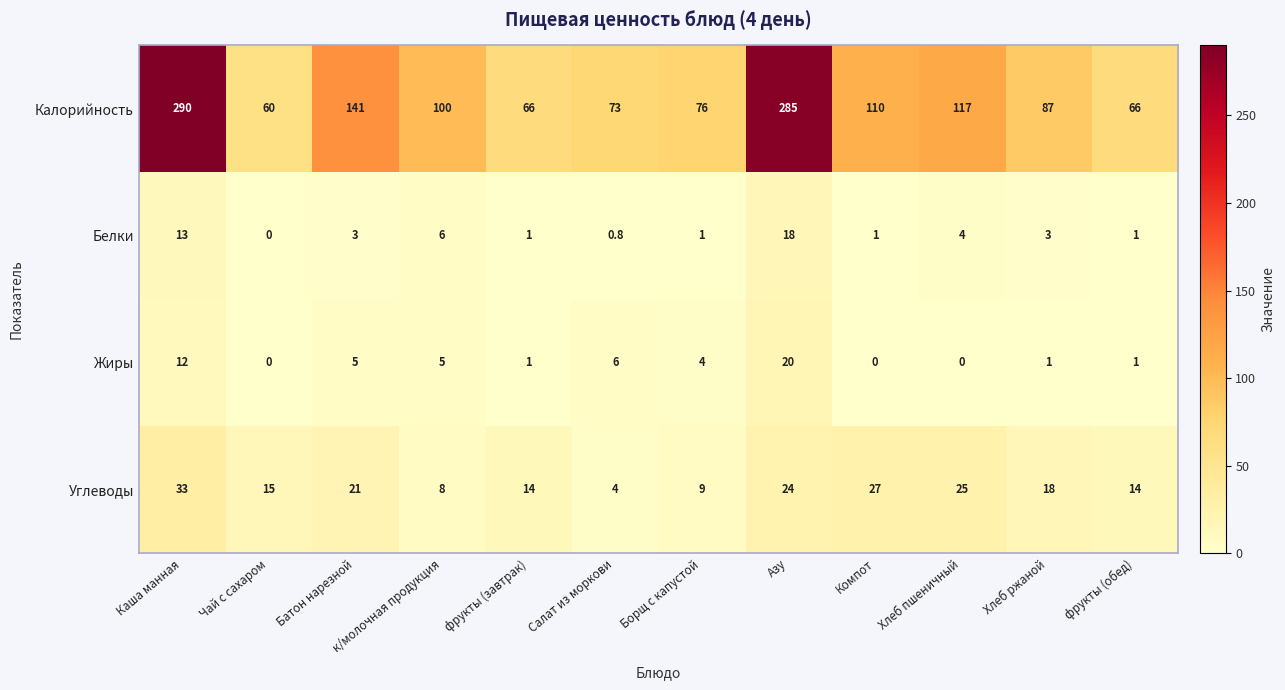

The Калорийность series shows 44.2 at Компот. True or false?

False